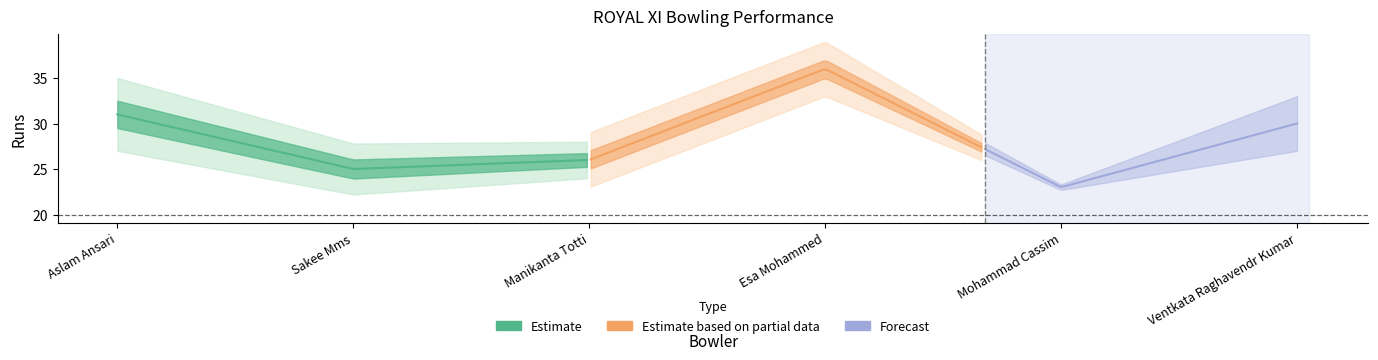

True or false: Runs and Dot Balls intersect in this chart.

False